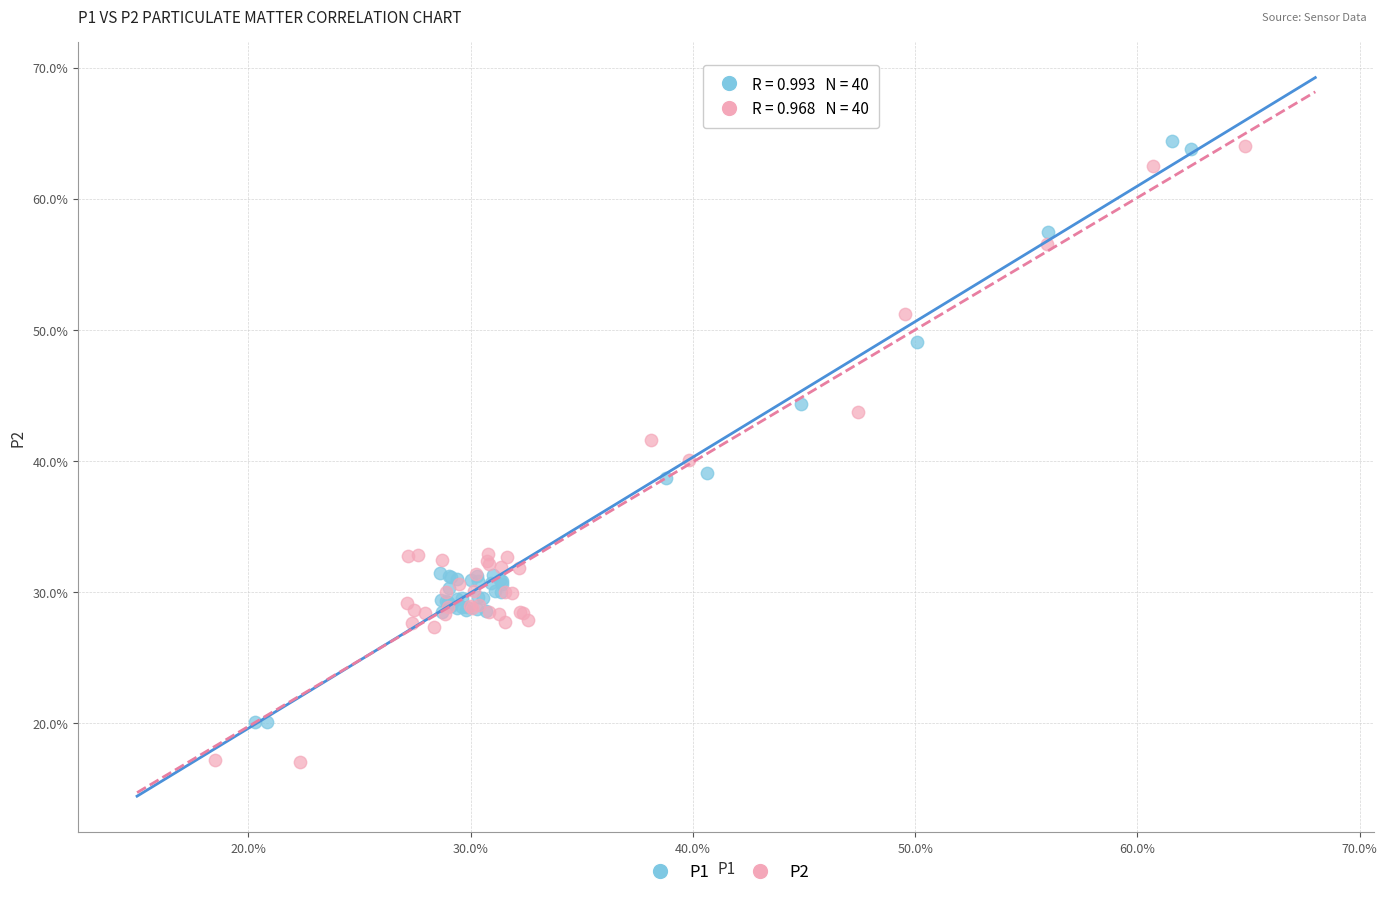

What are all the series names shown in the legend?

P1, P2